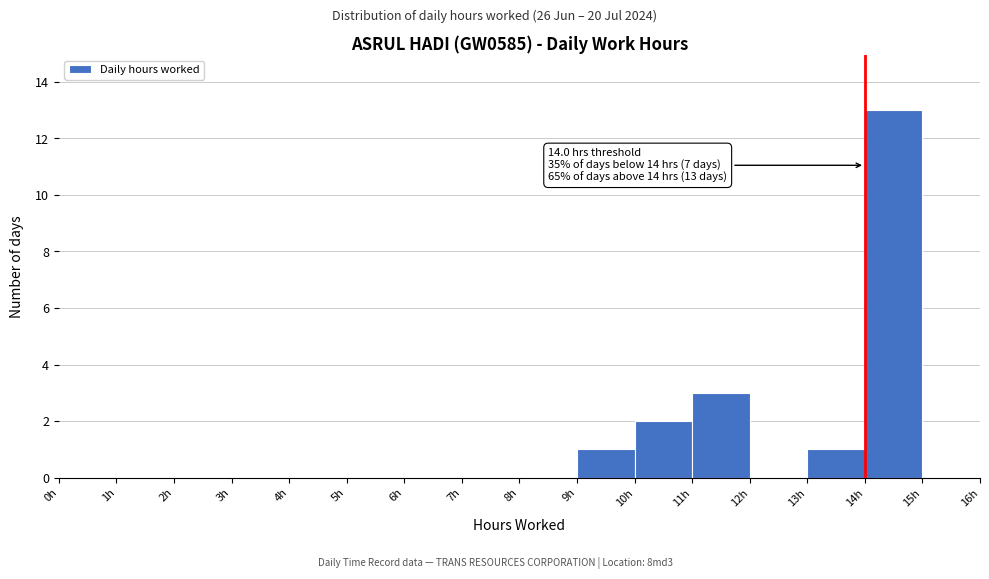

Which range on the x-axis has the tallest bar?

14 to 15